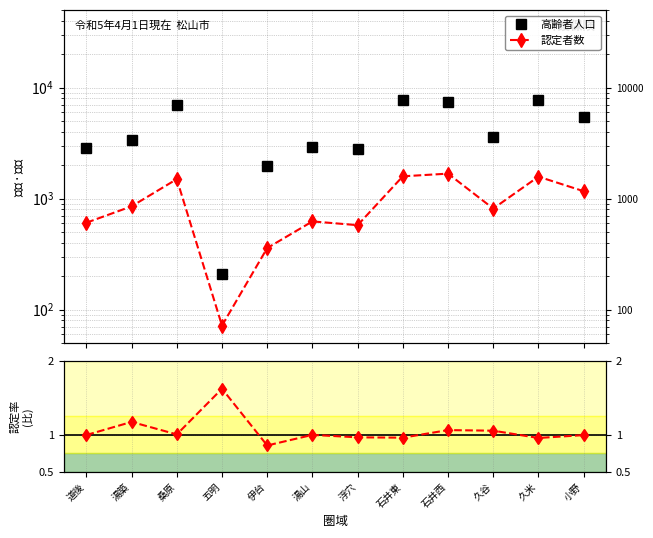

List the series in order of their overall mean, highest first.

高齢者人口, 認定者数, 認定率/中央値